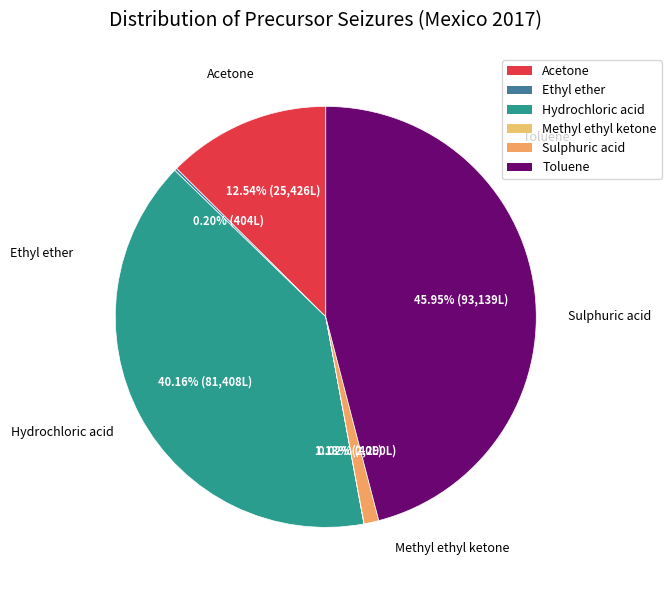

Is it true that Acetone is 20% of the pie?

False